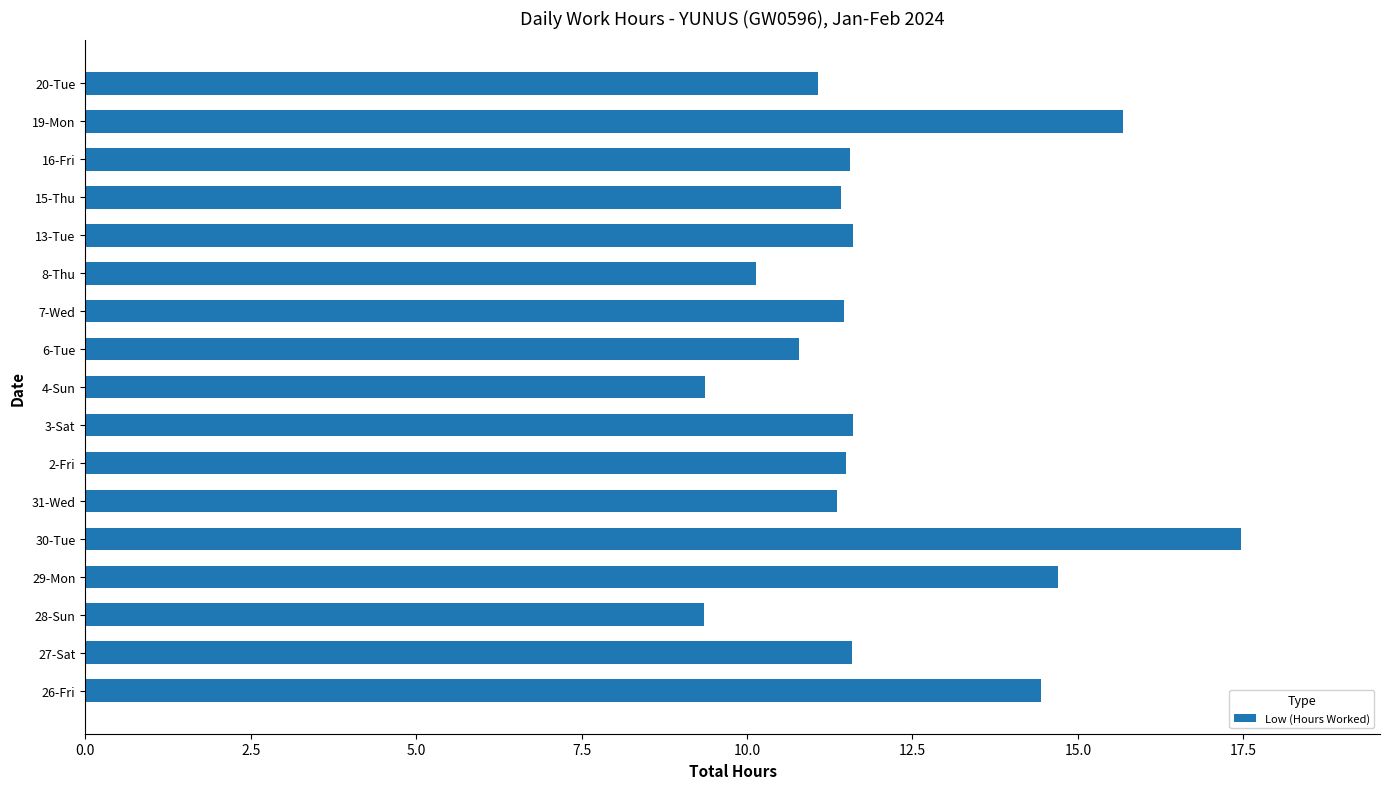

Is it true that the value at 31-Wed is 11.4?

True